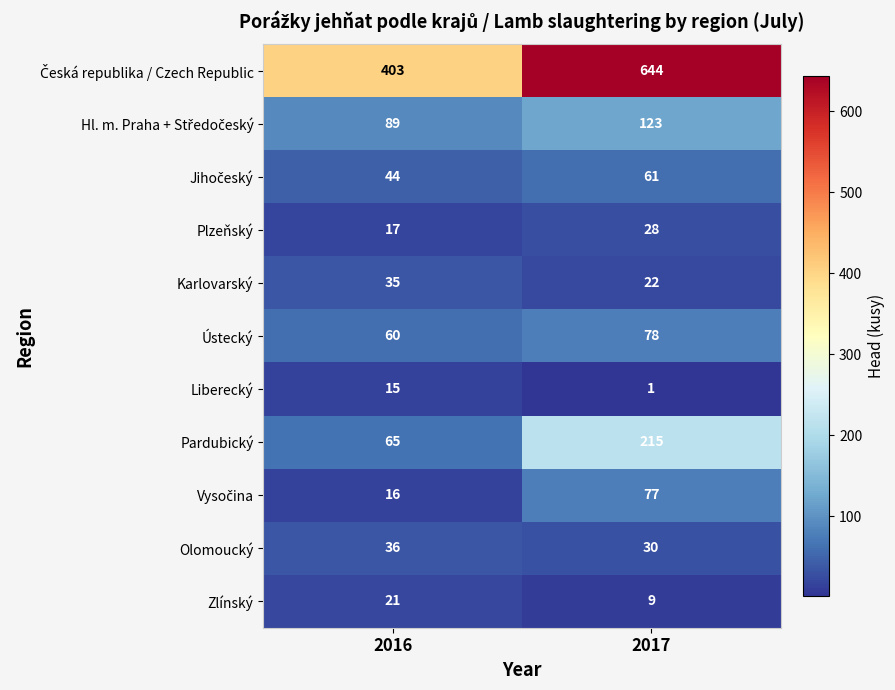

At which category does the chart reach its peak across all series?

2017